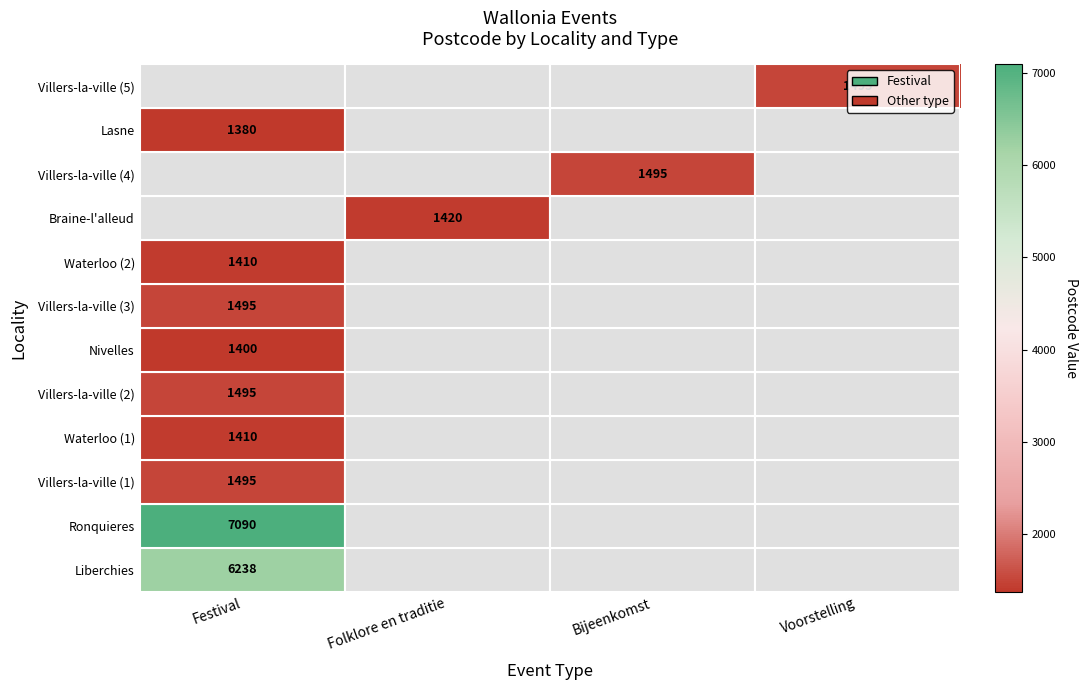

At which category does the chart reach its minimum across all series?

Festival